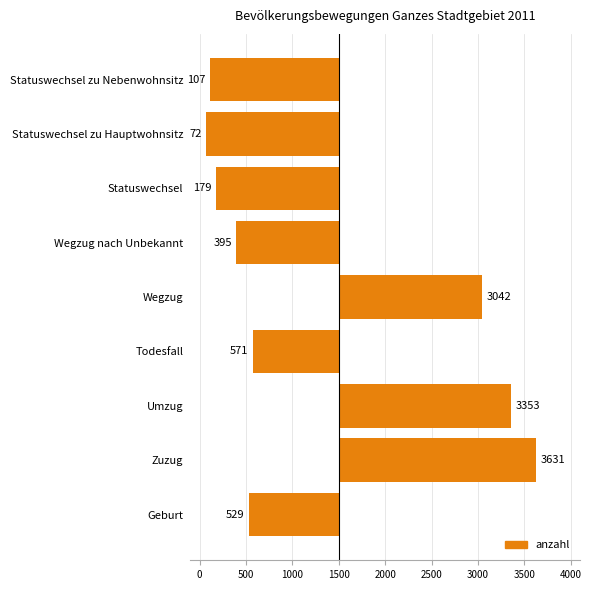

Does the chart contain any negative values?

Yes